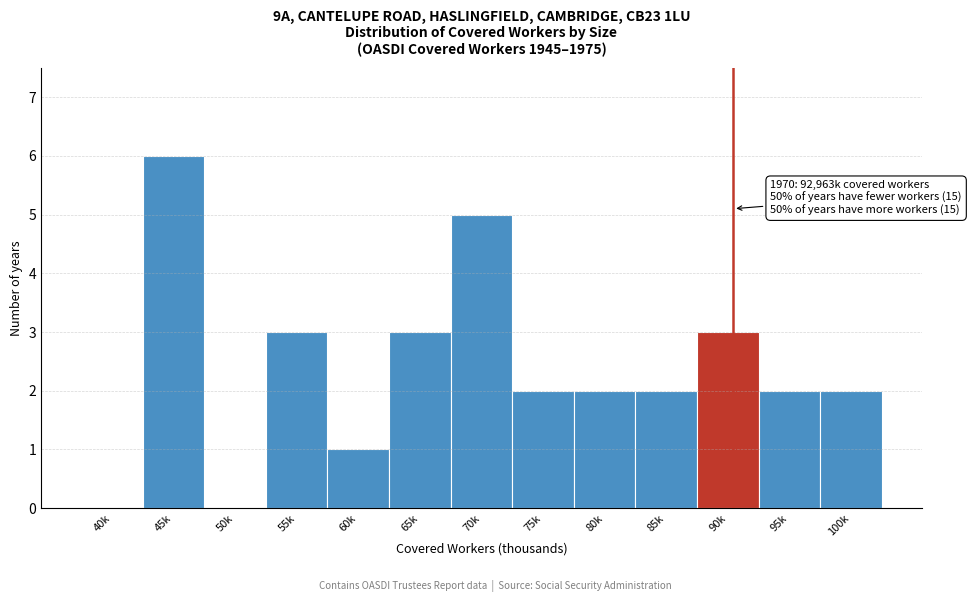

Reading left to right, transcribe all the data shown in this chart.

40k=0	45k=6	50k=0	55k=3	60k=1	65k=3	70k=5	75k=2	80k=2	85k=2	90k=3	95k=2	100k=2